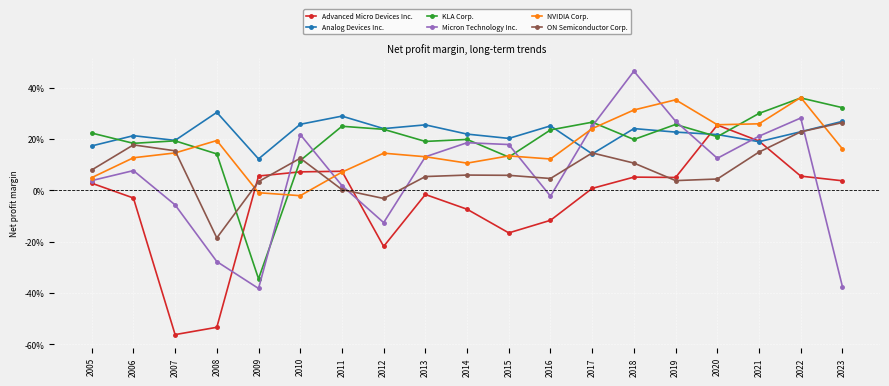

What is the total value across all series at 2019?

1.2